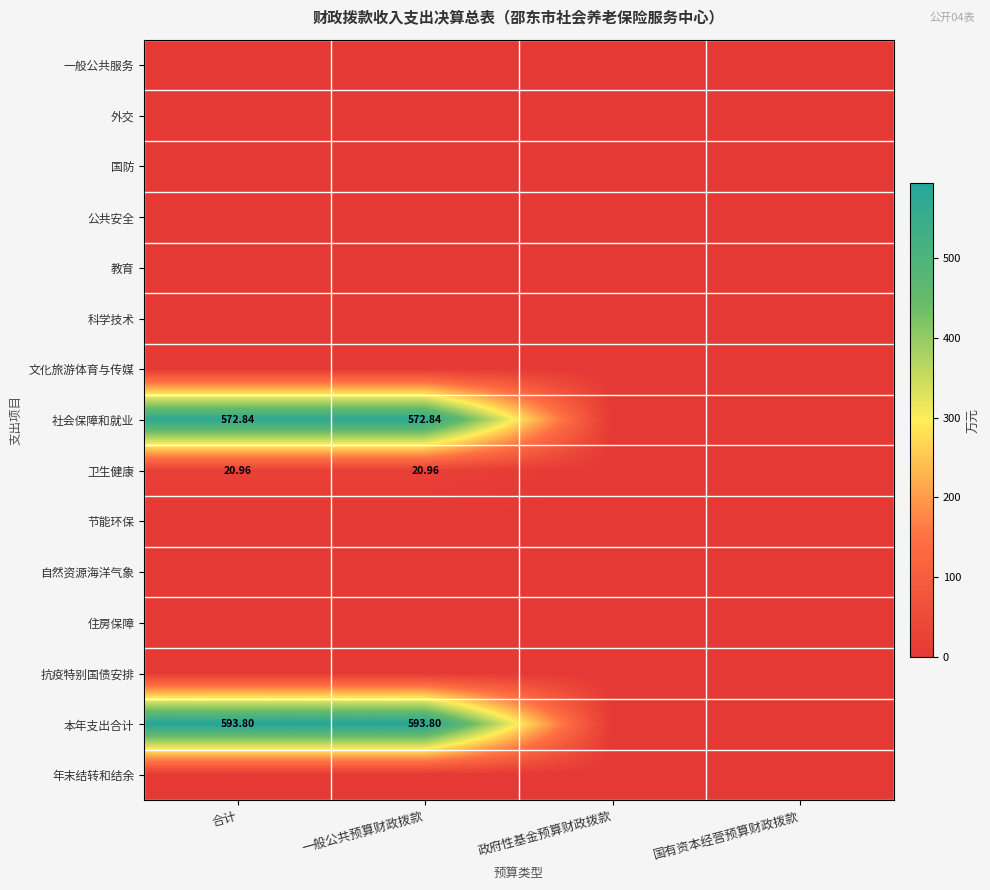

At which label is 自然资源海洋气象 closest to 0?

合计